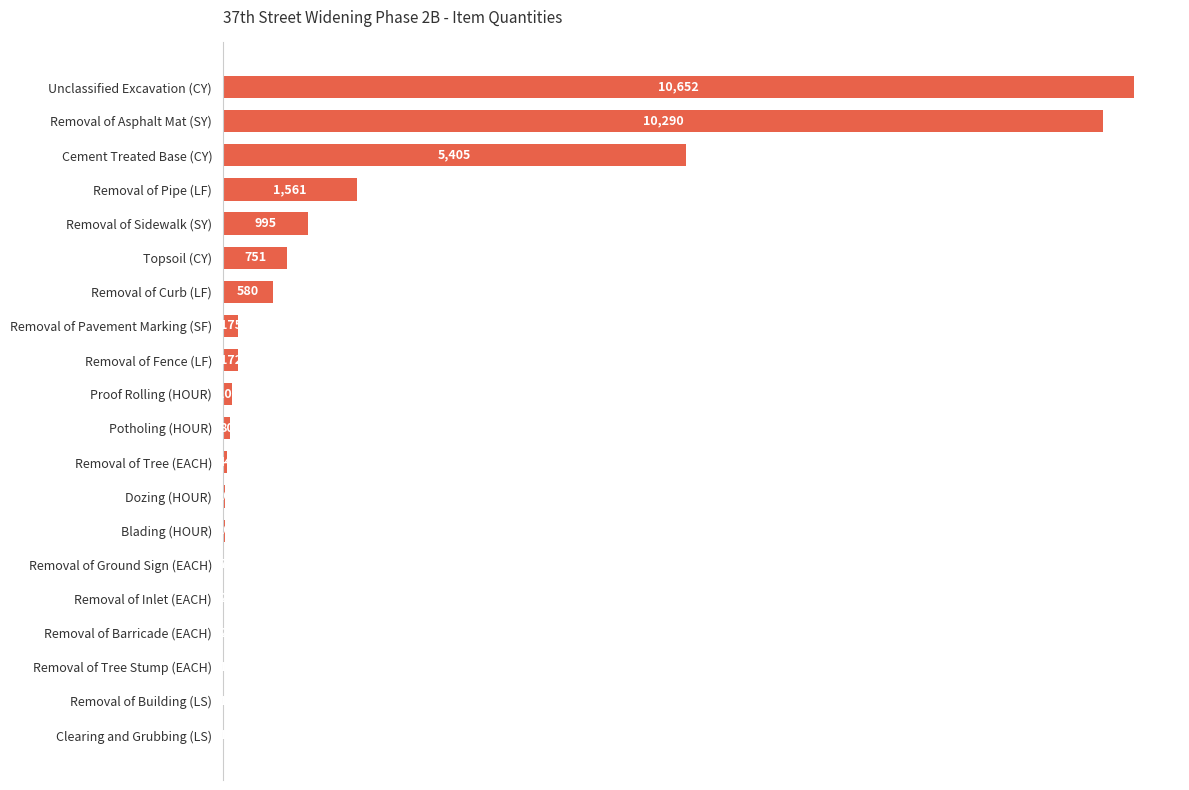

The chart shows a value of 1 at Clearing and Grubbing (LS). True or false?

True